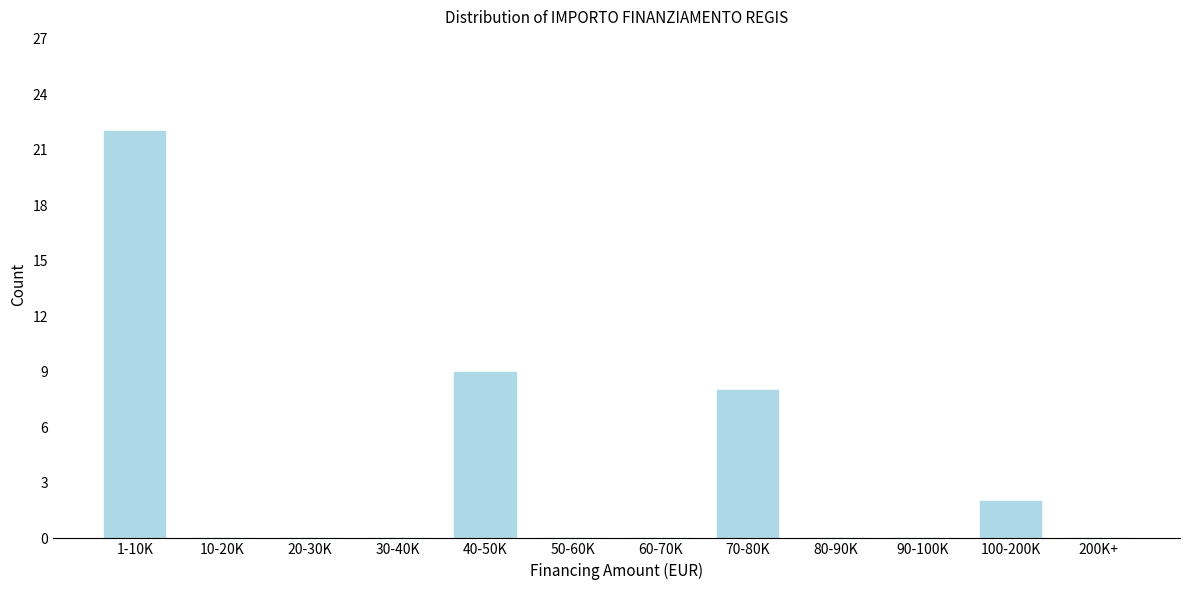

Reading left to right, transcribe all the data shown in this chart.

1-10K=22	10-20K=0	20-30K=0	30-40K=0	40-50K=9	50-60K=0	60-70K=0	70-80K=8	80-90K=0	90-100K=0	100-200K=2	200K+=0